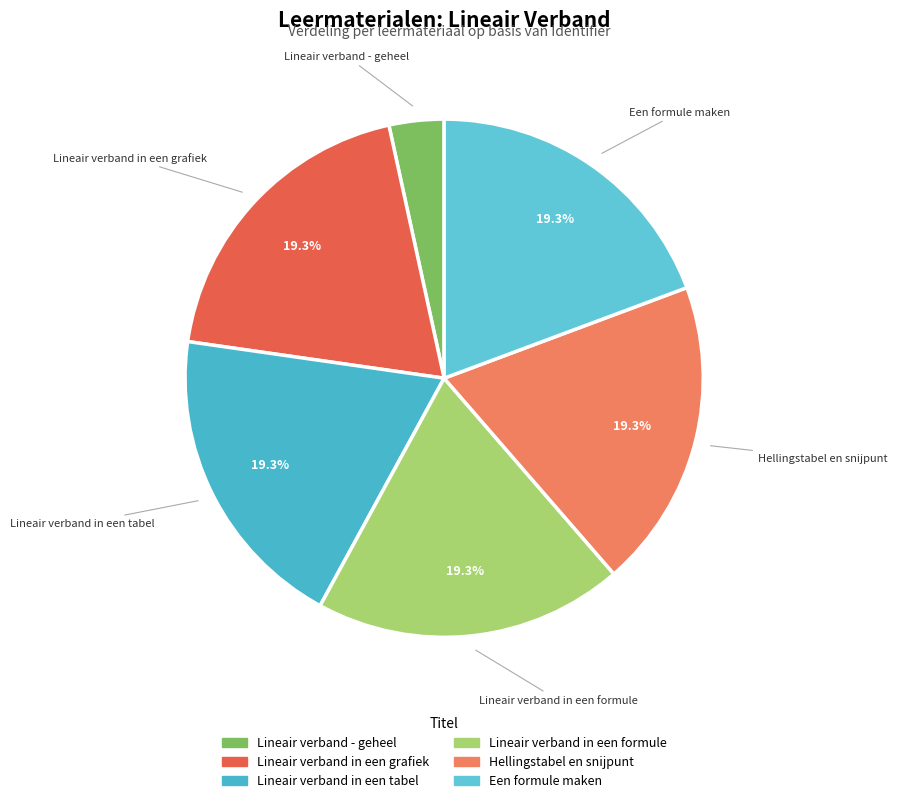

Do Een formule maken and Hellingstabel en snijpunt together represent more than half of the pie?

No